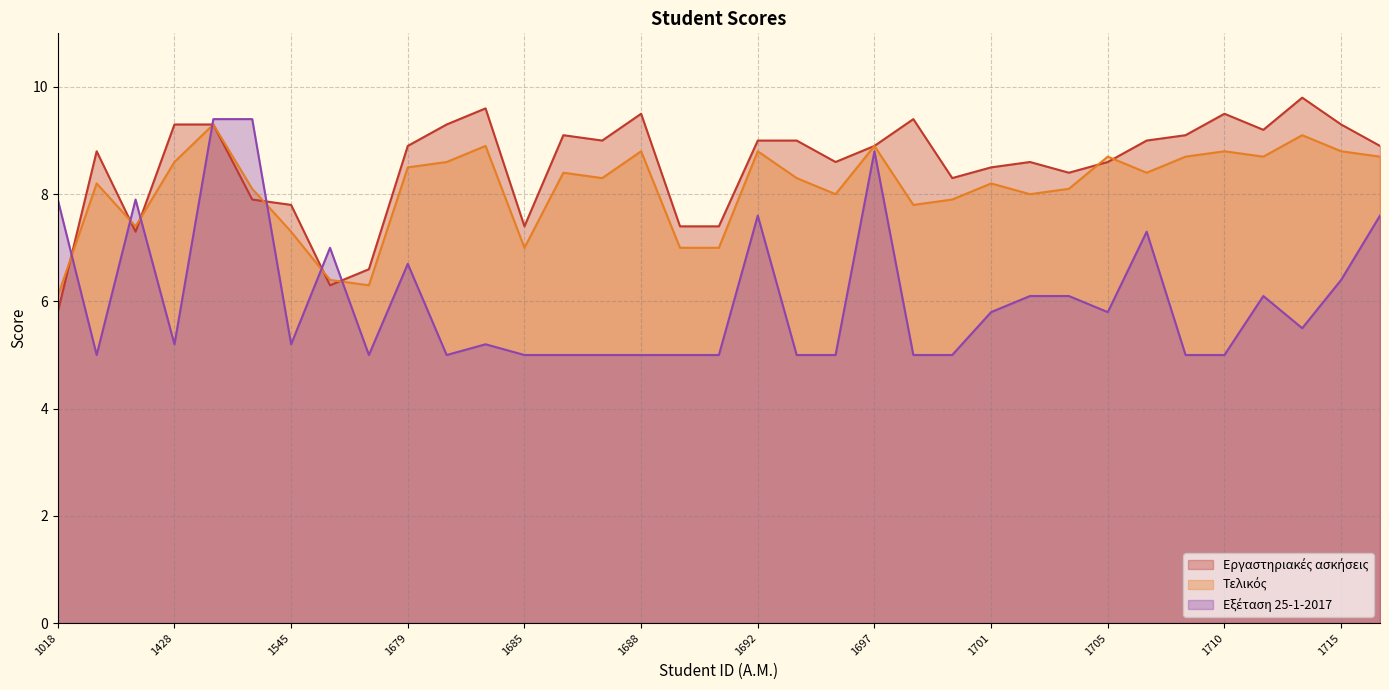

How many data points in Εργαστηριακές ασκήσεις are above 8?

26